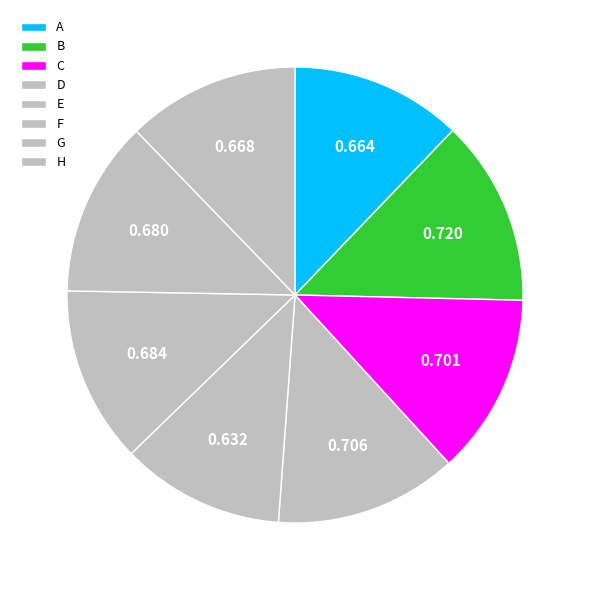

To the nearest percent, what is the average slice percentage?

12%